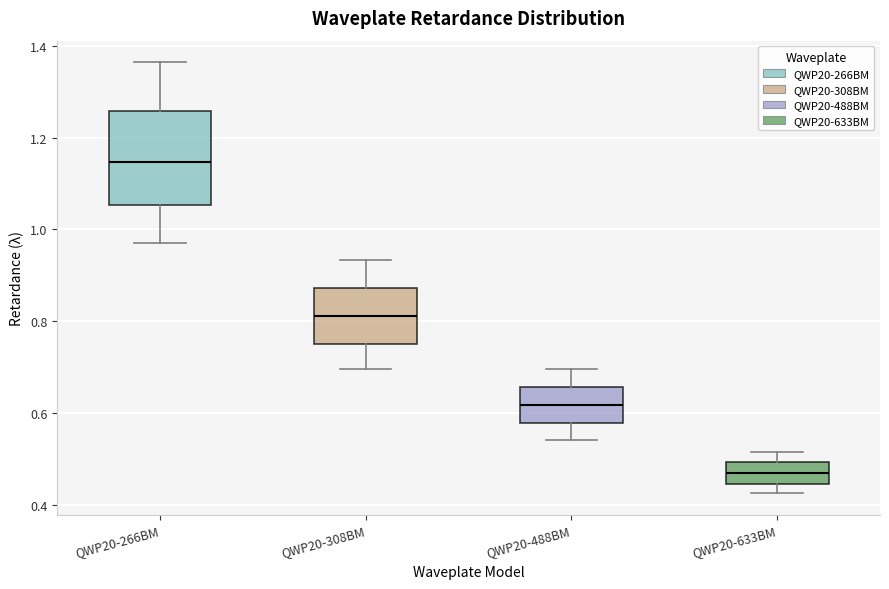

Reading left to right, transcribe this box plot: for each box, give where its median line is, the range the box spans, and where its two whiskers end, as read against the y-axis. The values are not printed on the chart, so give them approximately, as read against the axis.

QWP20-266BM: median 1.14, box 1.06 to 1.26, whiskers 0.96 to 1.36
QWP20-308BM: median 0.82, box 0.76 to 0.88, whiskers 0.70 to 0.94
QWP20-488BM: median 0.62, box 0.58 to 0.66, whiskers 0.54 to 0.70
QWP20-633BM: median 0.46, box 0.44 to 0.50, whiskers 0.42 to 0.52